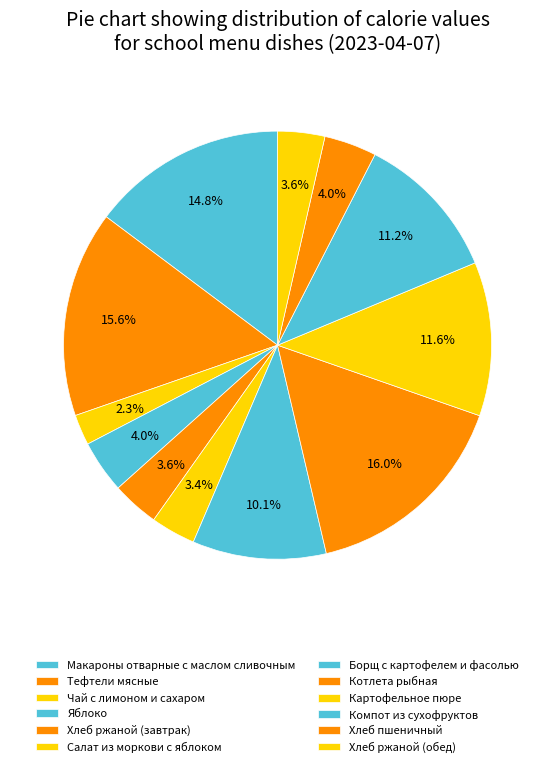

Does Тефтели мясные account for over 50% of the chart?

No